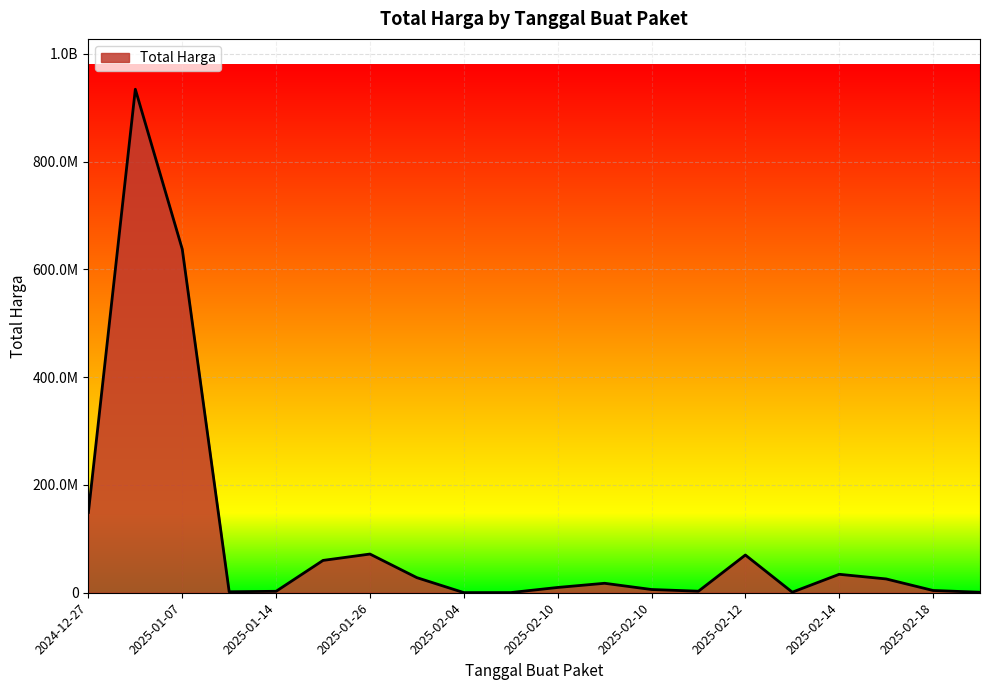

List the labels in order of value, largest first.

2025-01-01, 2025-01-07, 2024-12-27, 2025-01-26, 2025-02-12, 2025-01-21, 2025-02-14, 2025-01-30, 2025-02-17, 2025-02-10, 2025-02-10, 2025-02-10, 2025-02-18, 2025-02-11, 2025-01-14, 2025-01-09, 2025-02-13, 2025-02-20, 2025-02-06, 2025-02-04